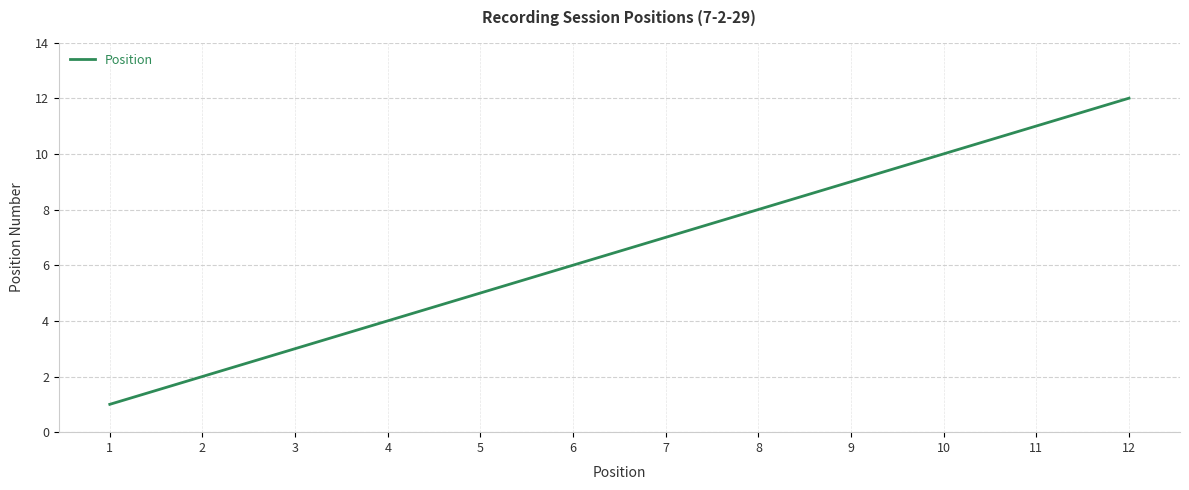

True or false: the data shows 2 at 2.

True